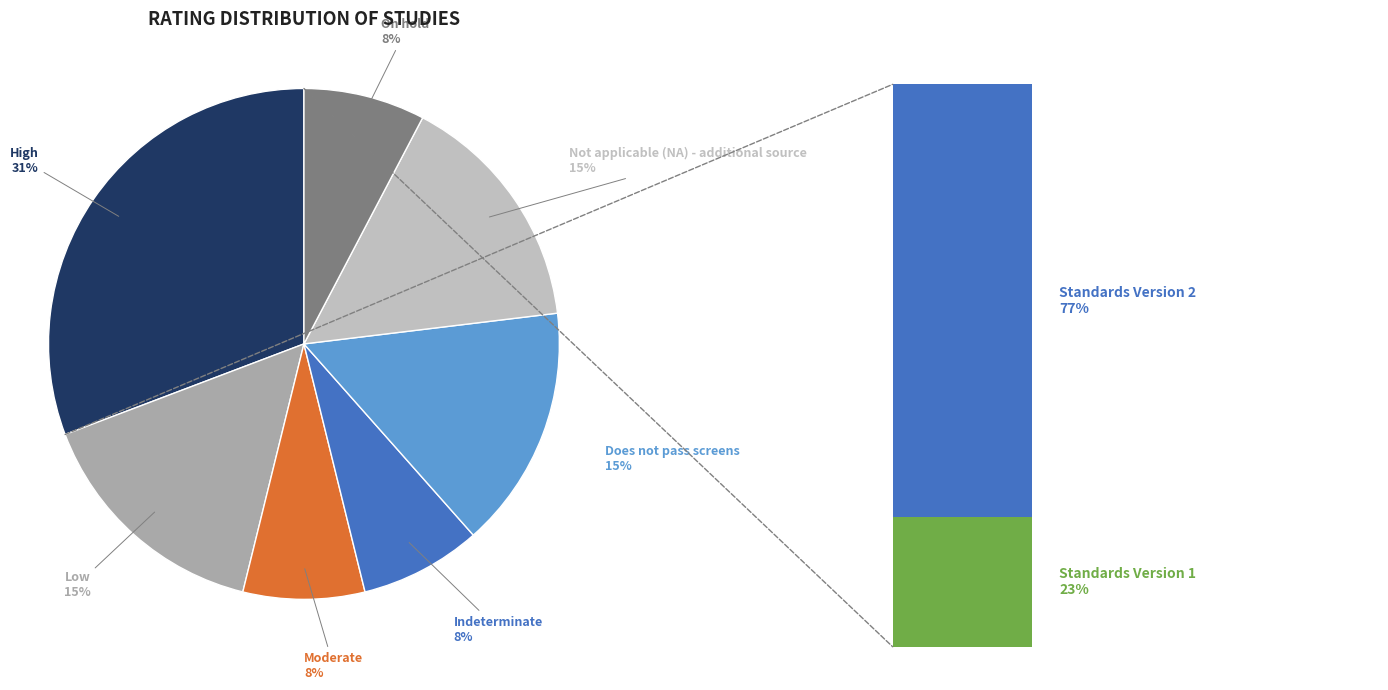

The On hold slice represents 8% of the pie. True or false?

True